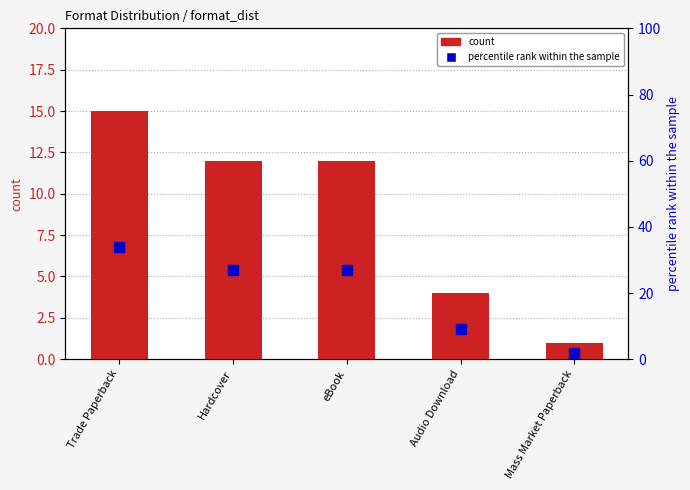

Which series has the largest total across all categories?

percentile rank within the sample